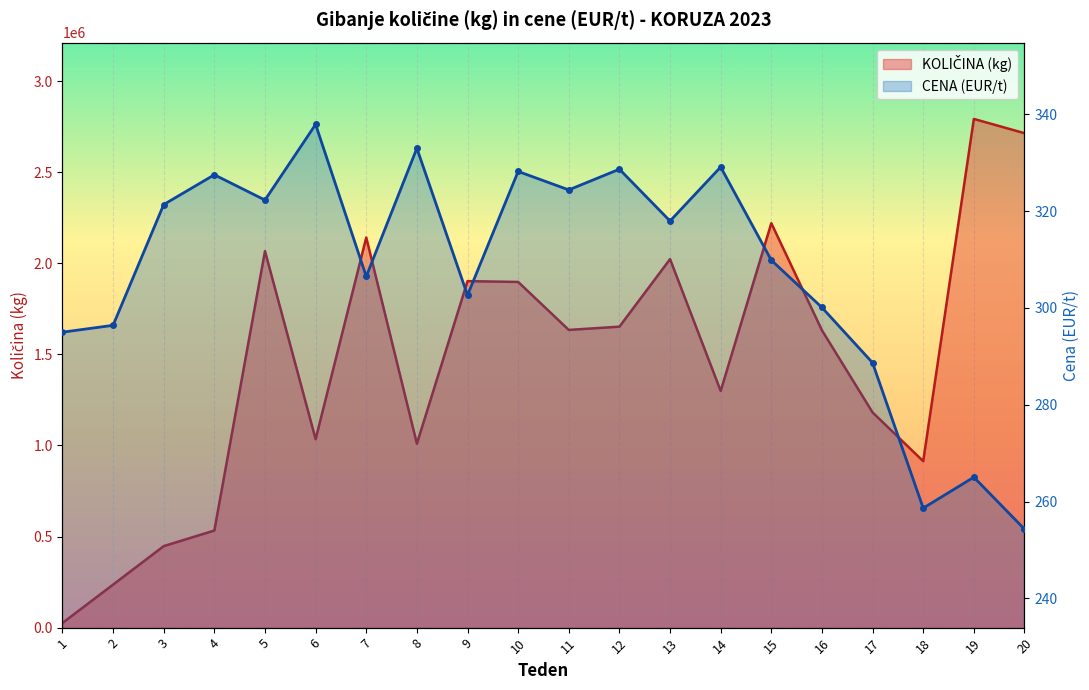

What is the maximum value shown in the chart?

2792138.0